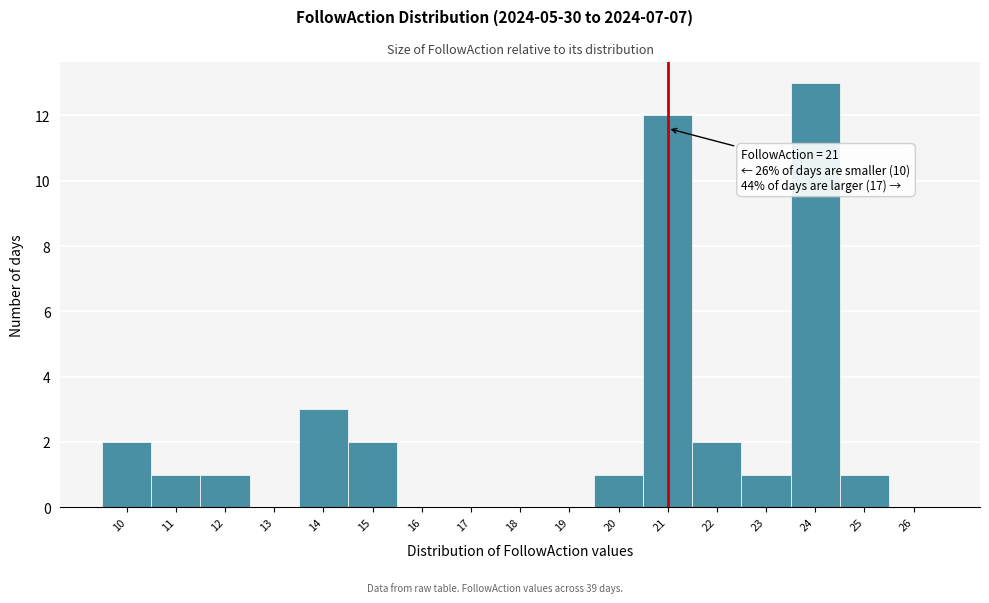

Which range on the x-axis has the tallest bar?

23.5 to 24.5